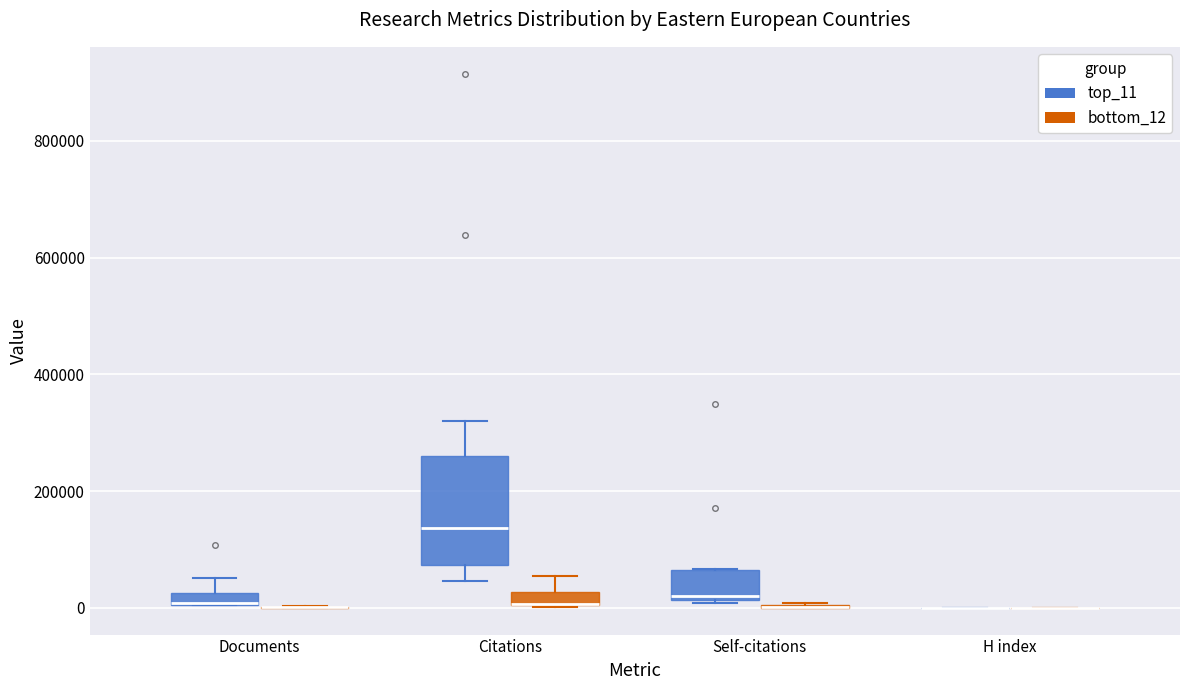

Where is the upper edge of the box for Self-citations (top_11) on the y-axis? The values are not printed on the chart, so give them approximately, as read against the axis.

60000